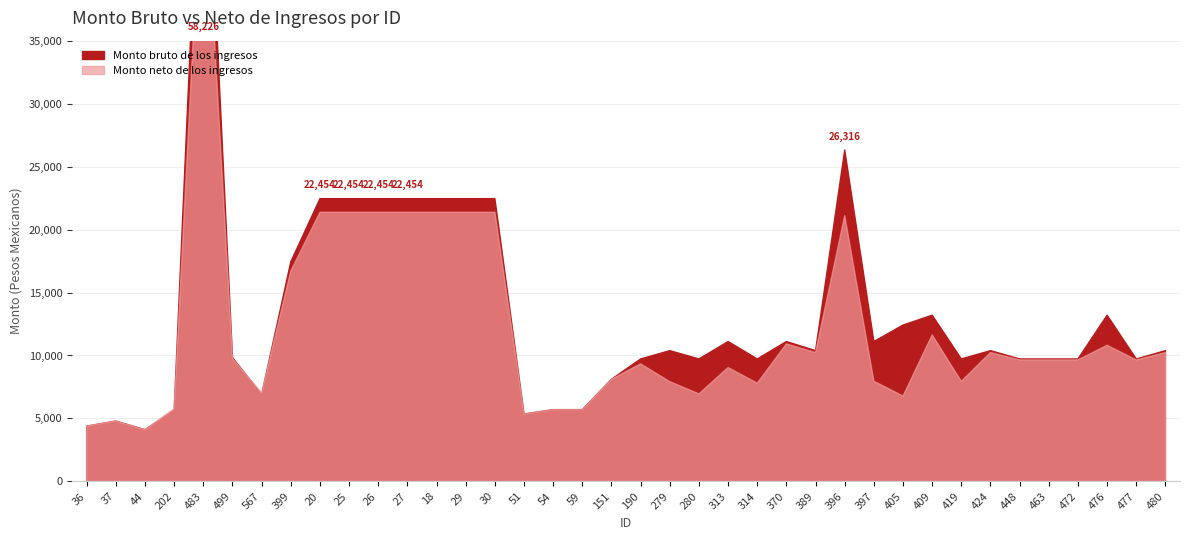

List the series in order of their overall mean, lowest first.

Monto neto de los ingresos, Monto bruto de los ingresos